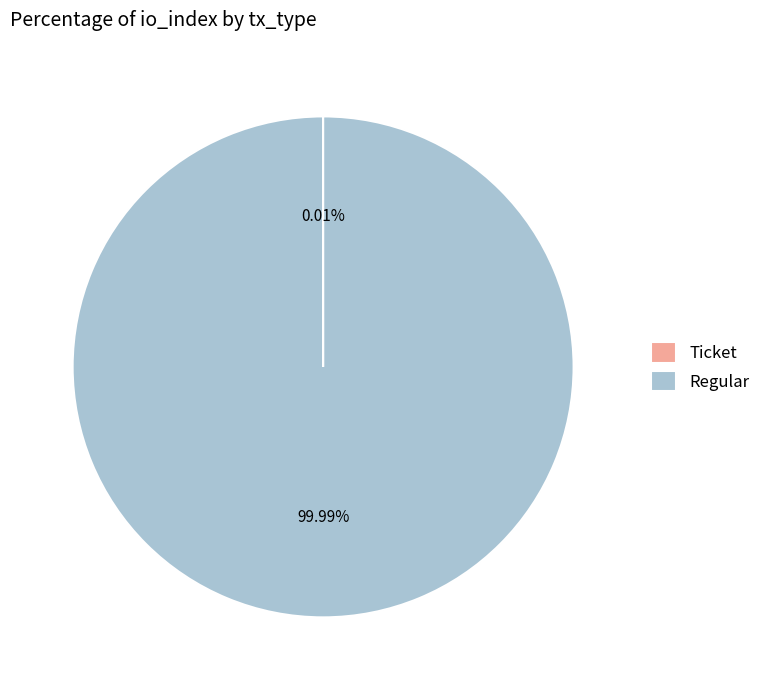

Which category has the biggest portion of the pie?

Regular